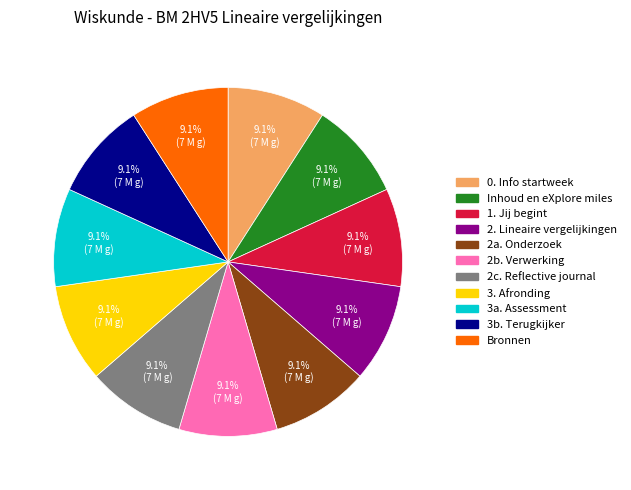

True or false: 2. Lineaire vergelijkingen accounts for 9% of the total.

True